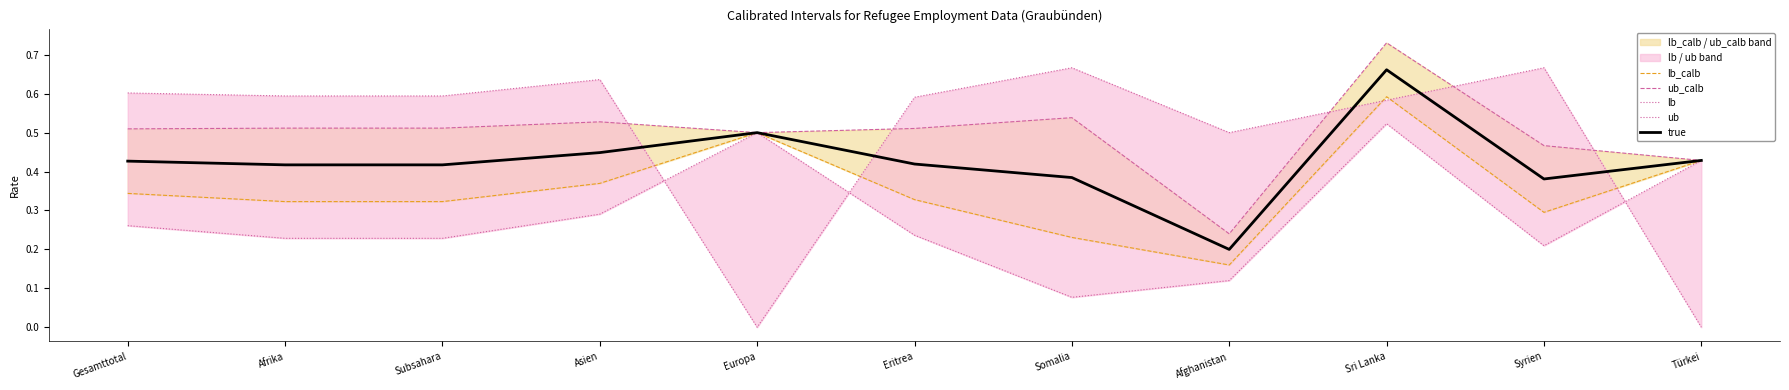

List the labels in order of lb_calb value, smallest first.

Afghanistan, Somalia, Syrien, Afrika, Subsahara, Eritrea, Gesamttotal, Asien, Türkei, Europa, Sri Lanka